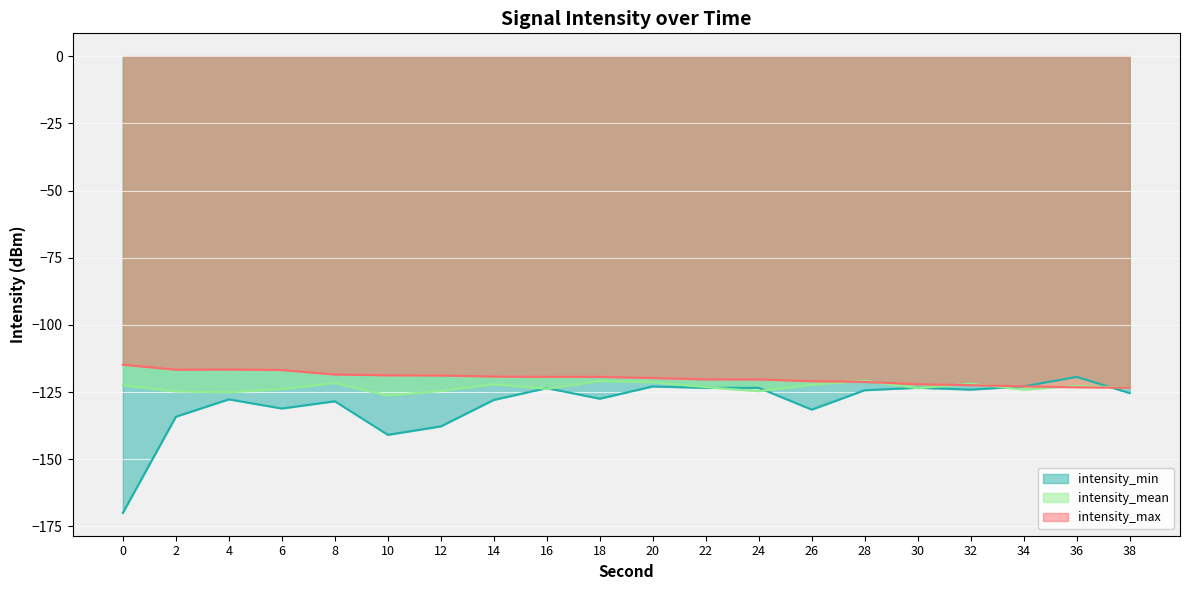

What is the sum of the intensity_max values at 4 and 26?

-237.6